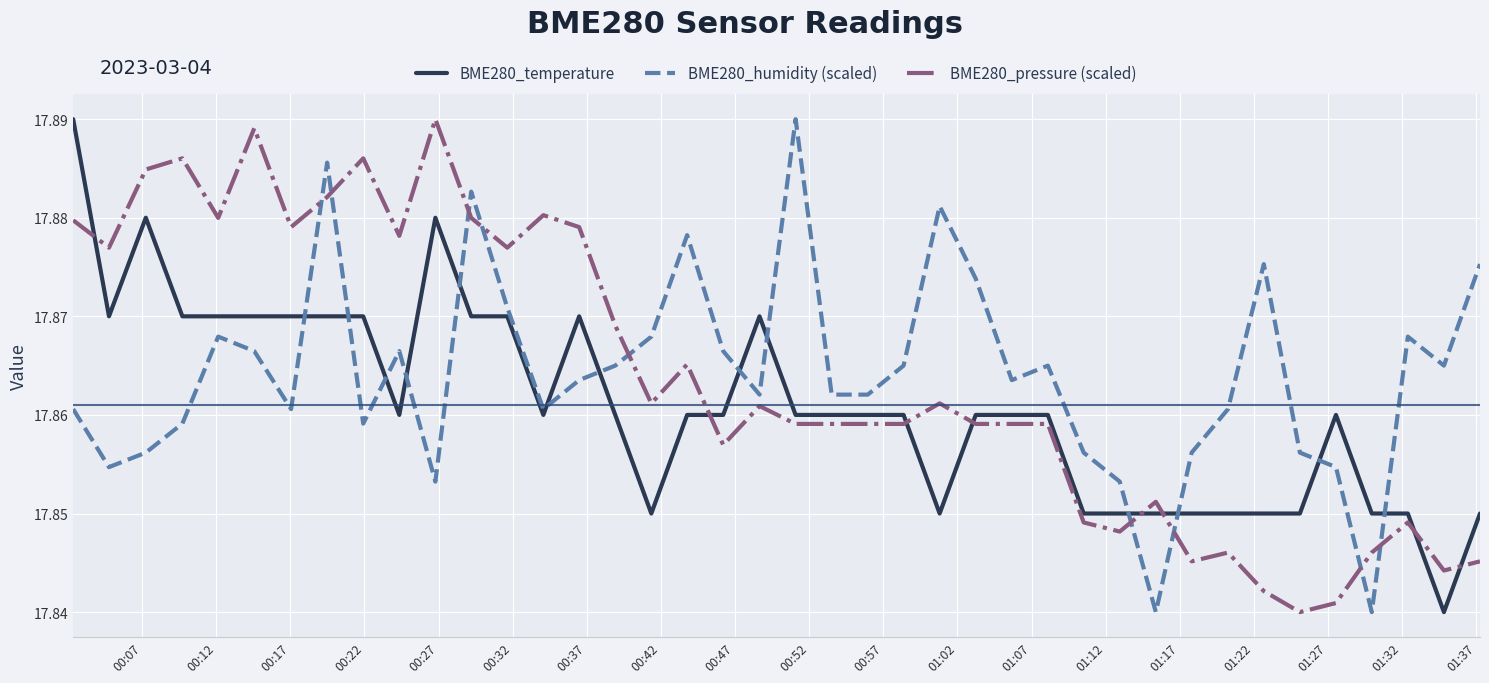

What is the sum of all BME280_humidity (scaled) values?

714.6